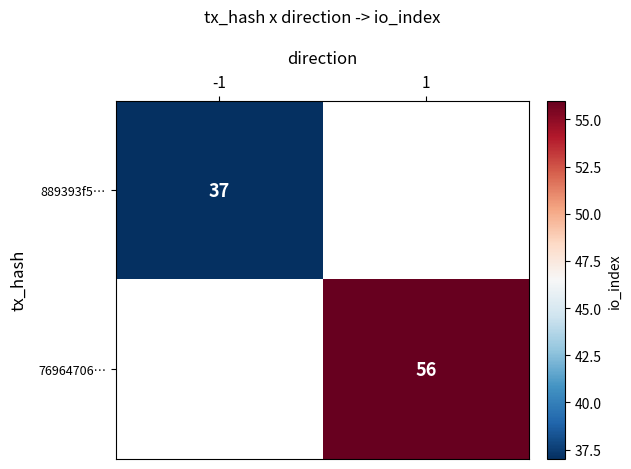

The 889393f5… series shows 17 at -1. True or false?

False